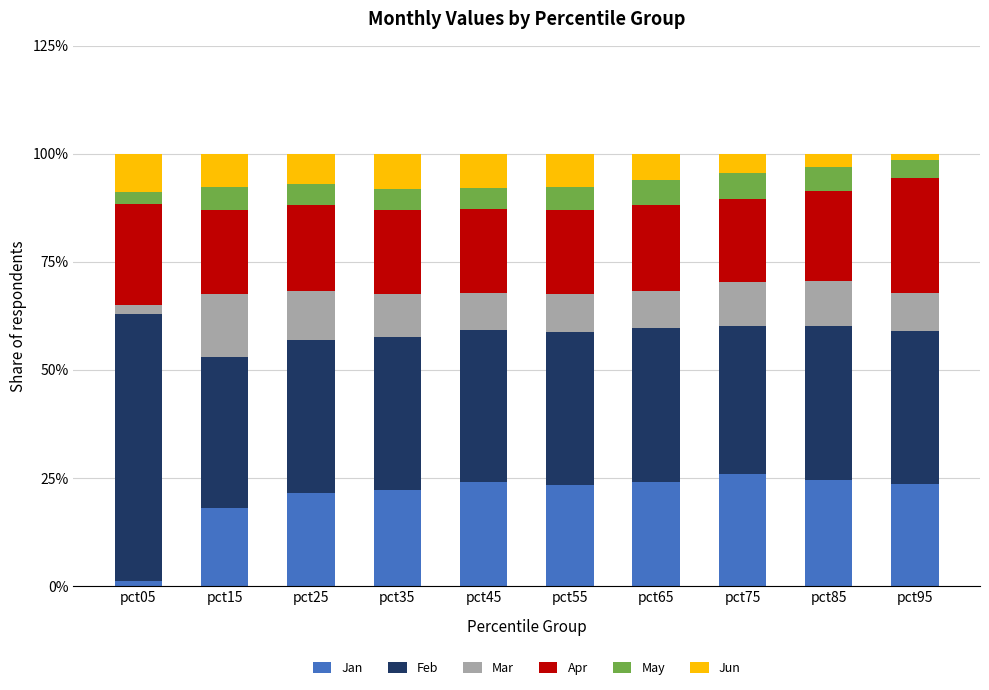

What is the total value across all series at pct95?

1.0